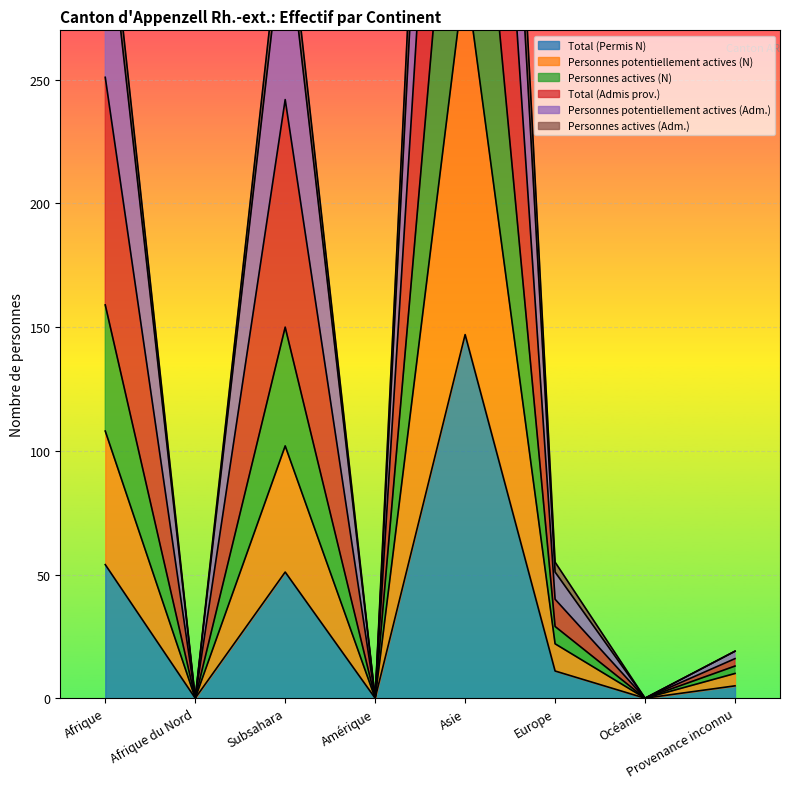

At which label does Total (Permis N) reach its peak?

Asie